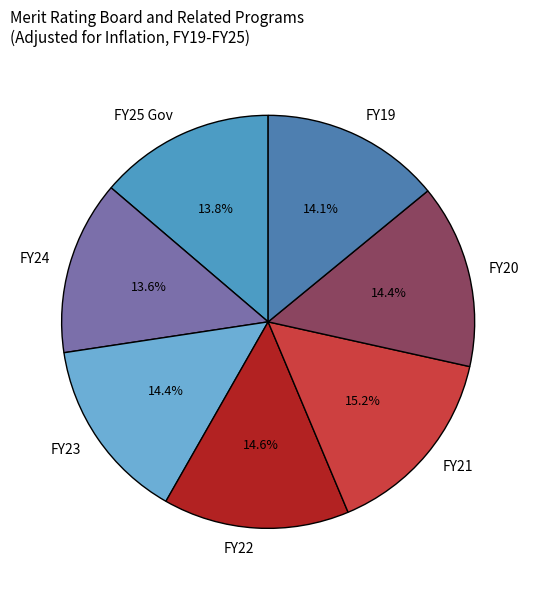

Count the number of slices in the pie.

7